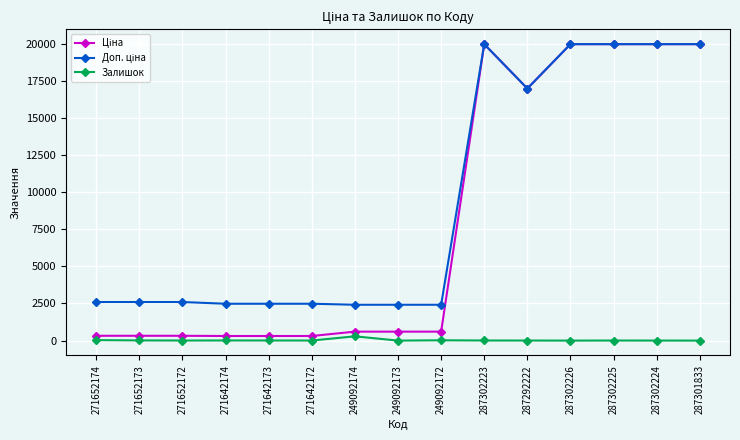

Read the Залишок value at 287302225.

5.0